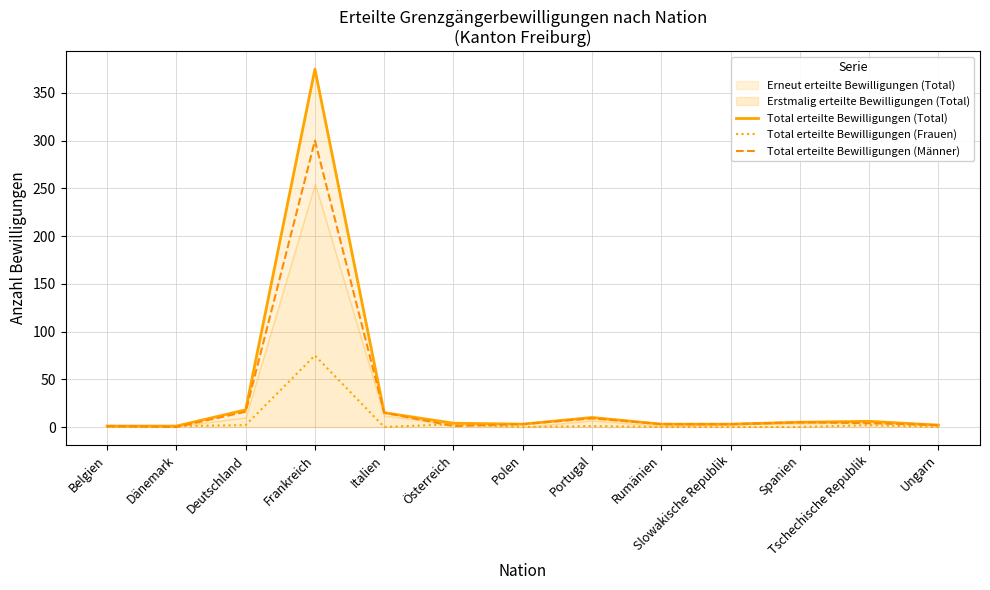

Is it true that Total erteilte Bewilligungen (Frauen) equals 0 at Spanien?

True